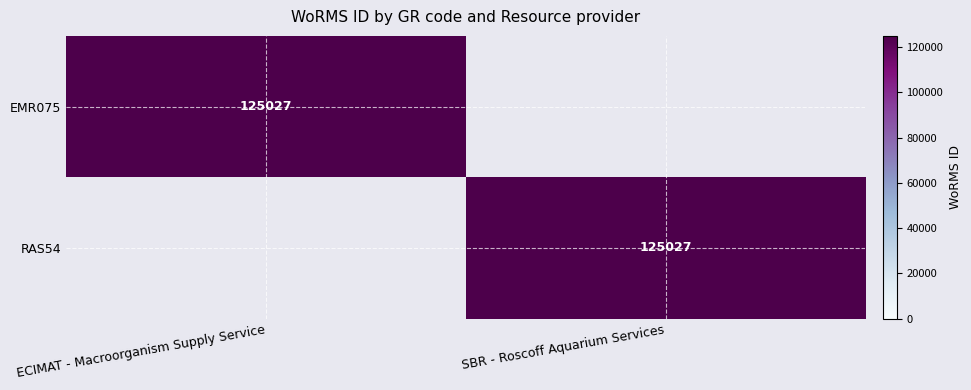

Is it true that RAS54 equals 176439 at SBR - Roscoff Aquarium Services?

False